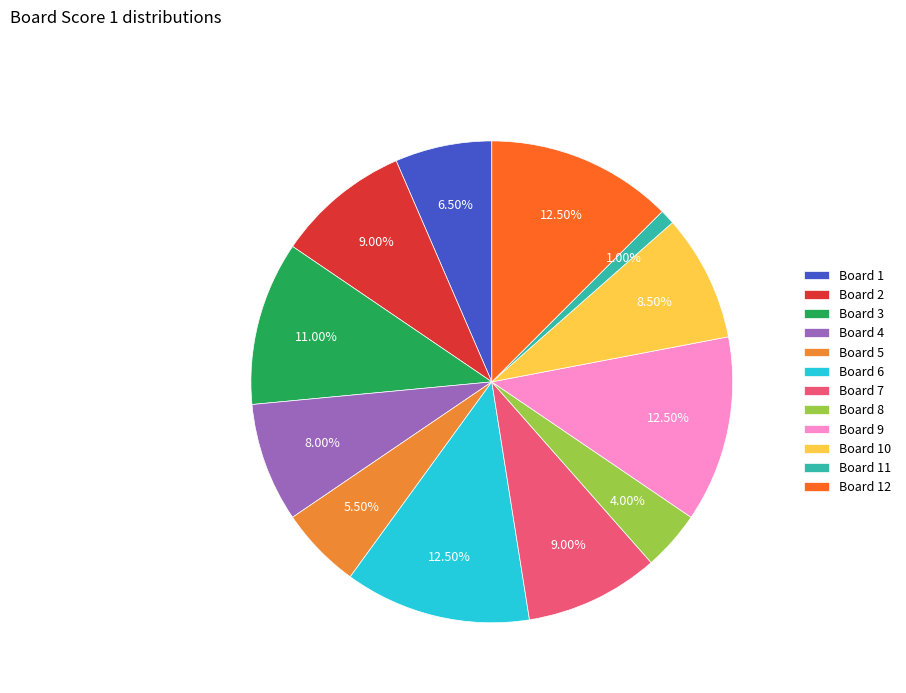

Between Board 12 and Board 5, which is larger?

Board 12